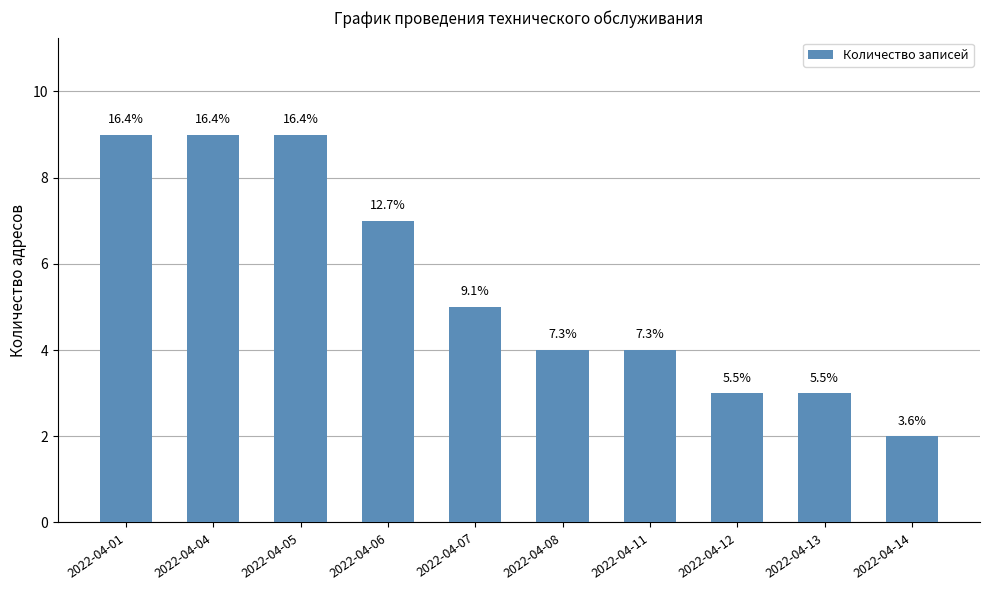

How many bars are there in total?

10